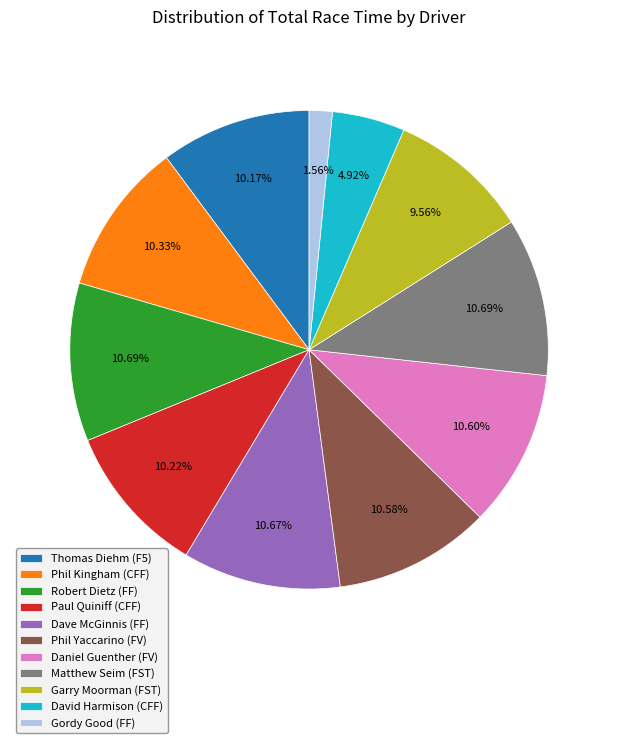

Is it true that Dave McGinnis (FF) is 11% of the pie?

True